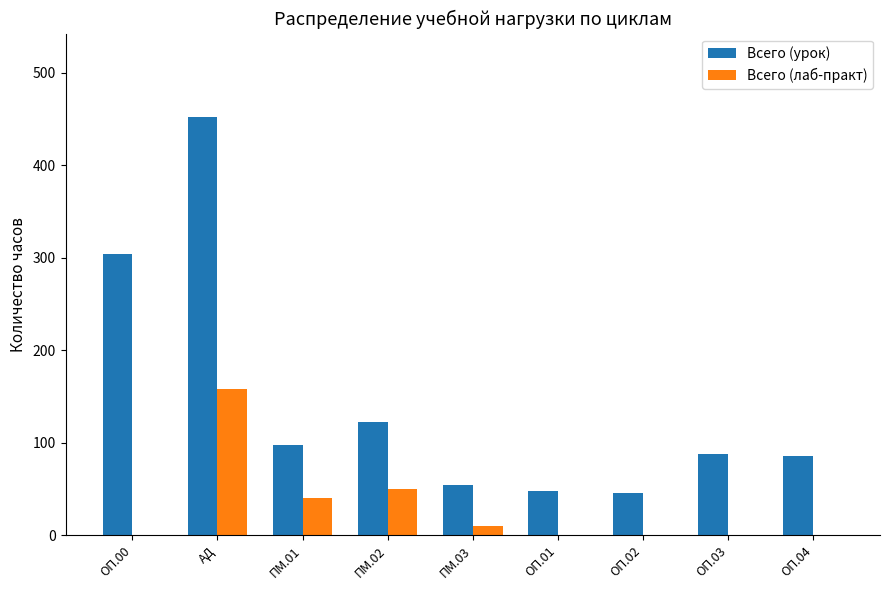

How many data points in Всего (лаб-практ) are above 0?

4